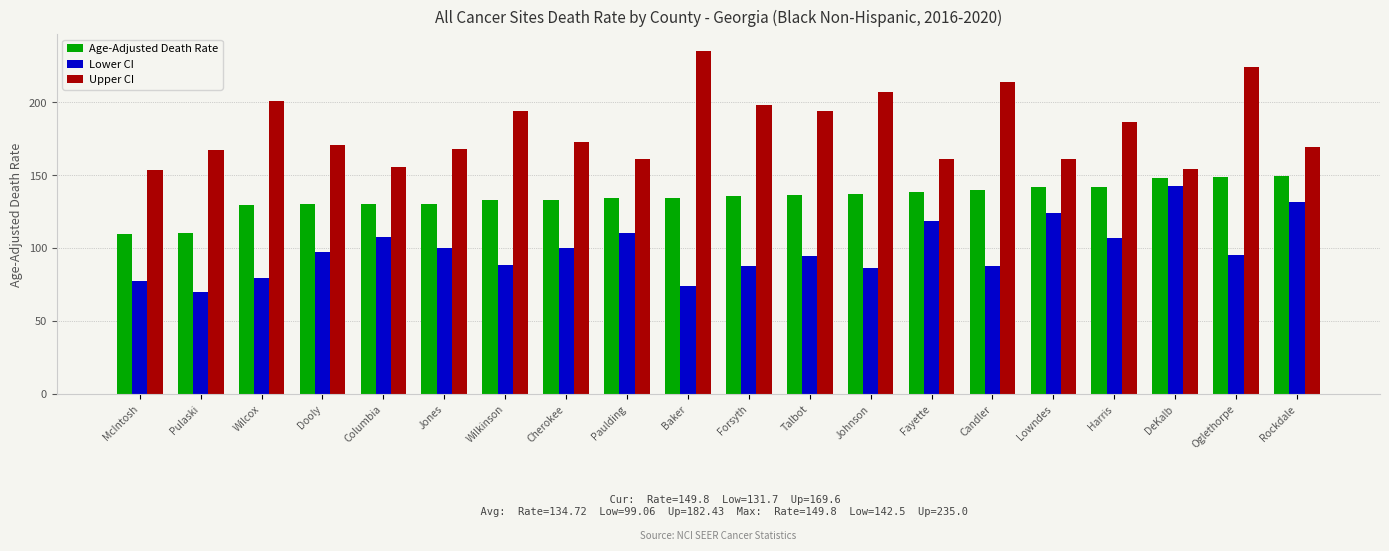

True or false: Age-Adjusted Death Rate has a value of 214.4 at Columbia.

False